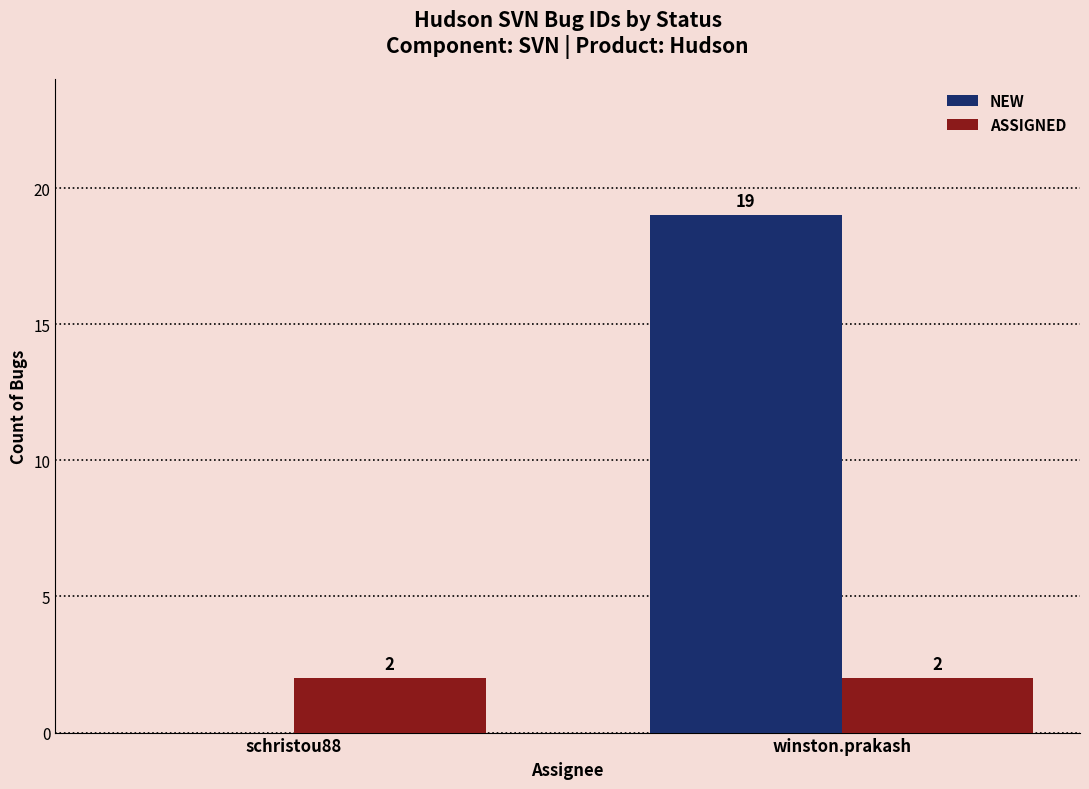

Between schristou88 and winston.prakash, which series saw the biggest shift?

NEW